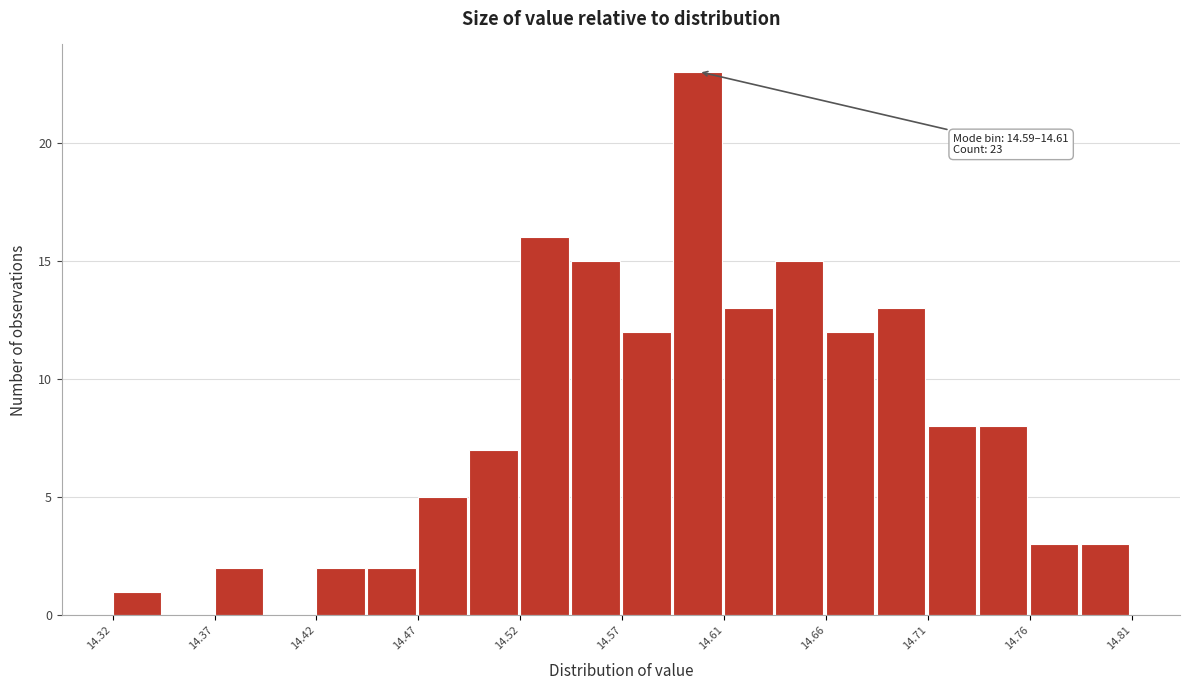

Which range on the x-axis has the tallest bar?

14.590 to 14.615